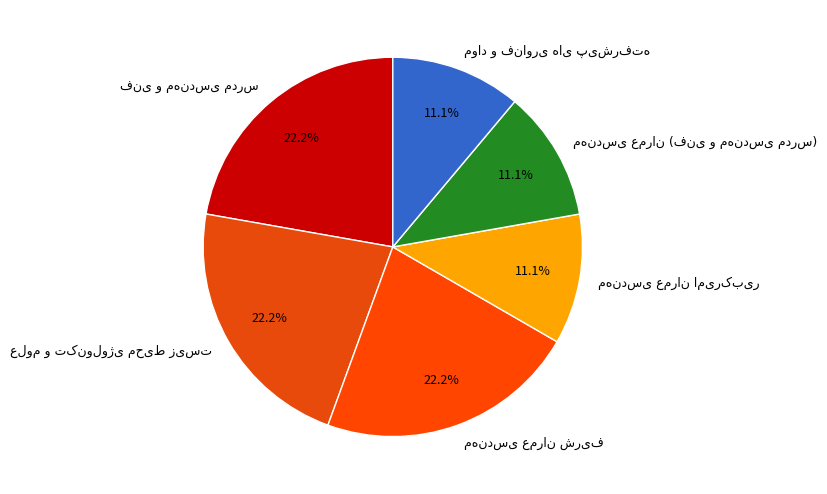

Is there any slice that represents more than half of the pie?

No